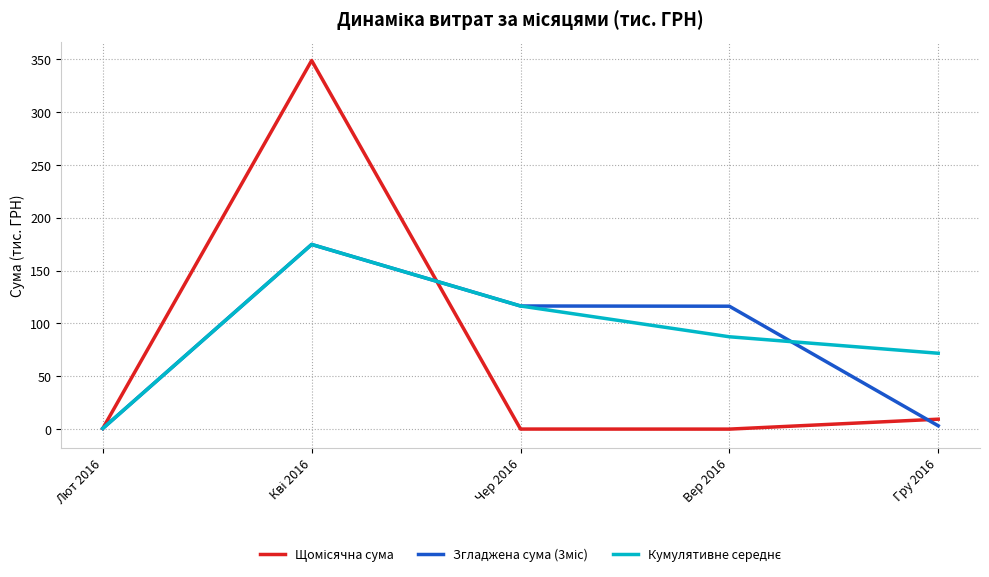

List the series in order of their peak value, highest first.

Щомісячна сума, Згладжена сума (3міс), Кумулятивне середнє